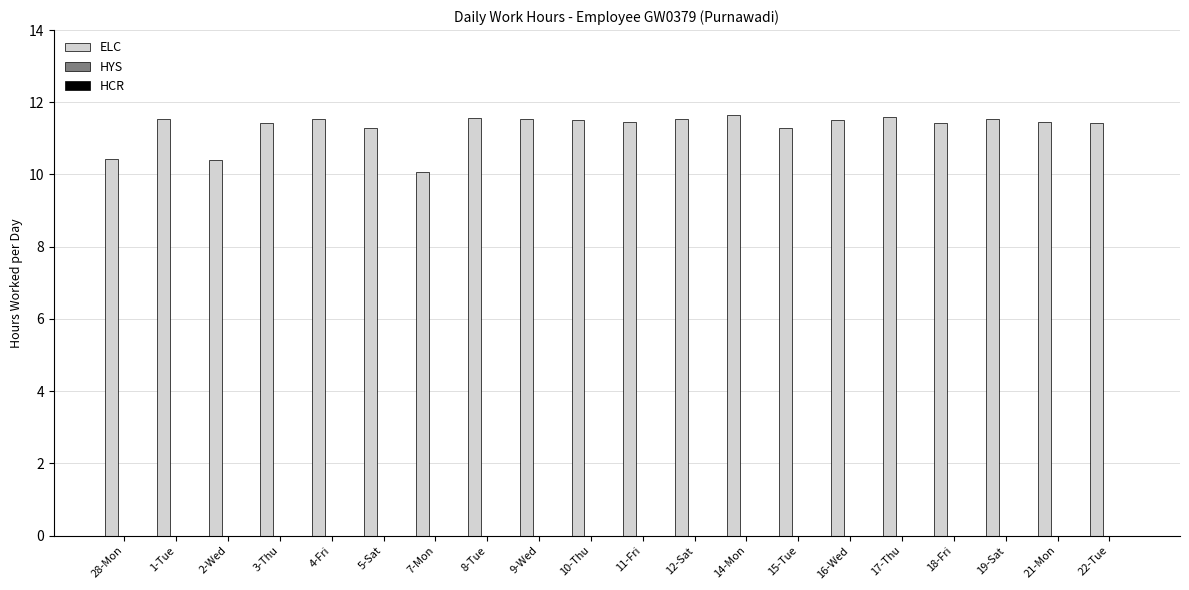

Is it true that the value at 19-Sat is 11.5?

True